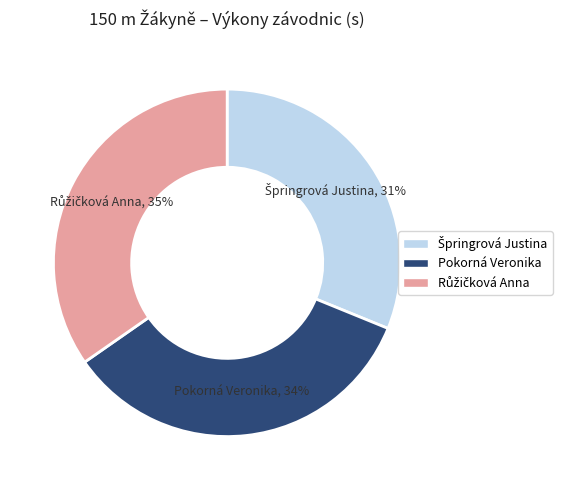

True or false: Pokorná Veronika accounts for 23% of the total.

False